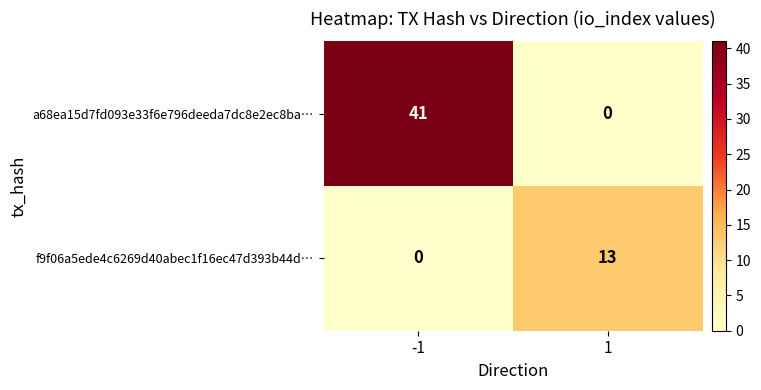

What is the difference between the a68ea15d7fd093e33f6e796deeda7dc8e2ec8ba… values at 1 and -1?

41